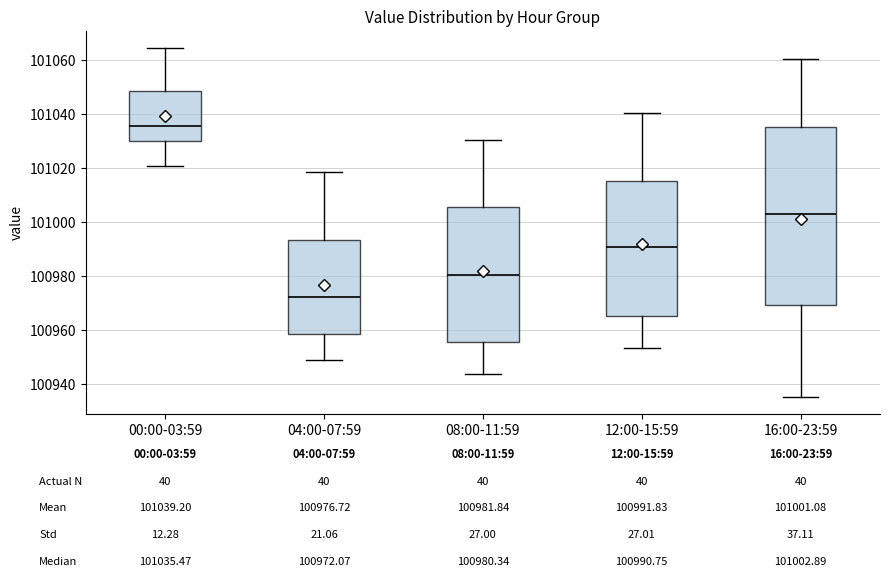

Comparing the boxes themselves (not the whiskers), which one is the tallest?

16:00-23:59